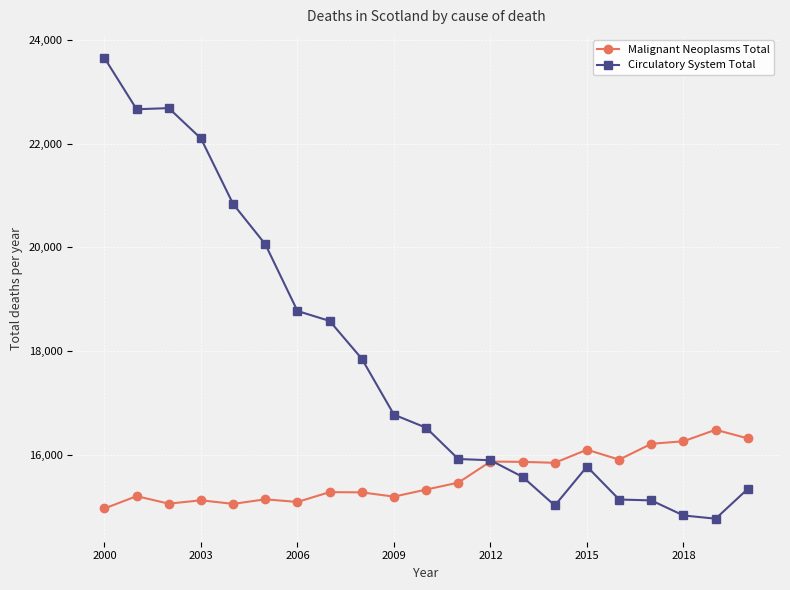

At how many categories does at least one series exceed 18033?

8